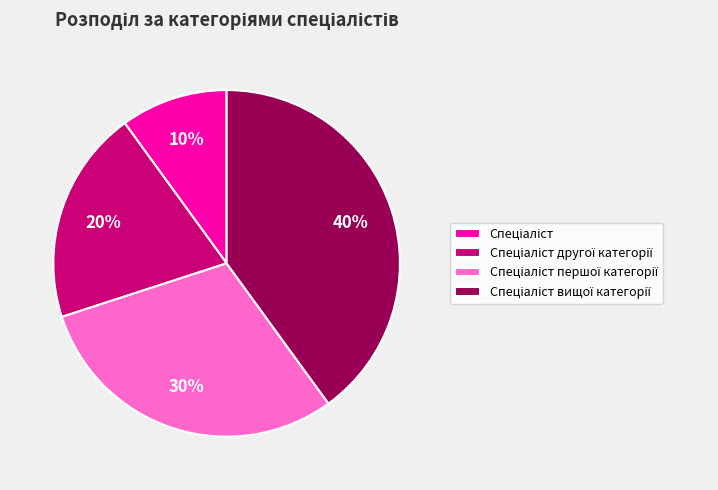

To the nearest percent, what is the average slice percentage?

25%